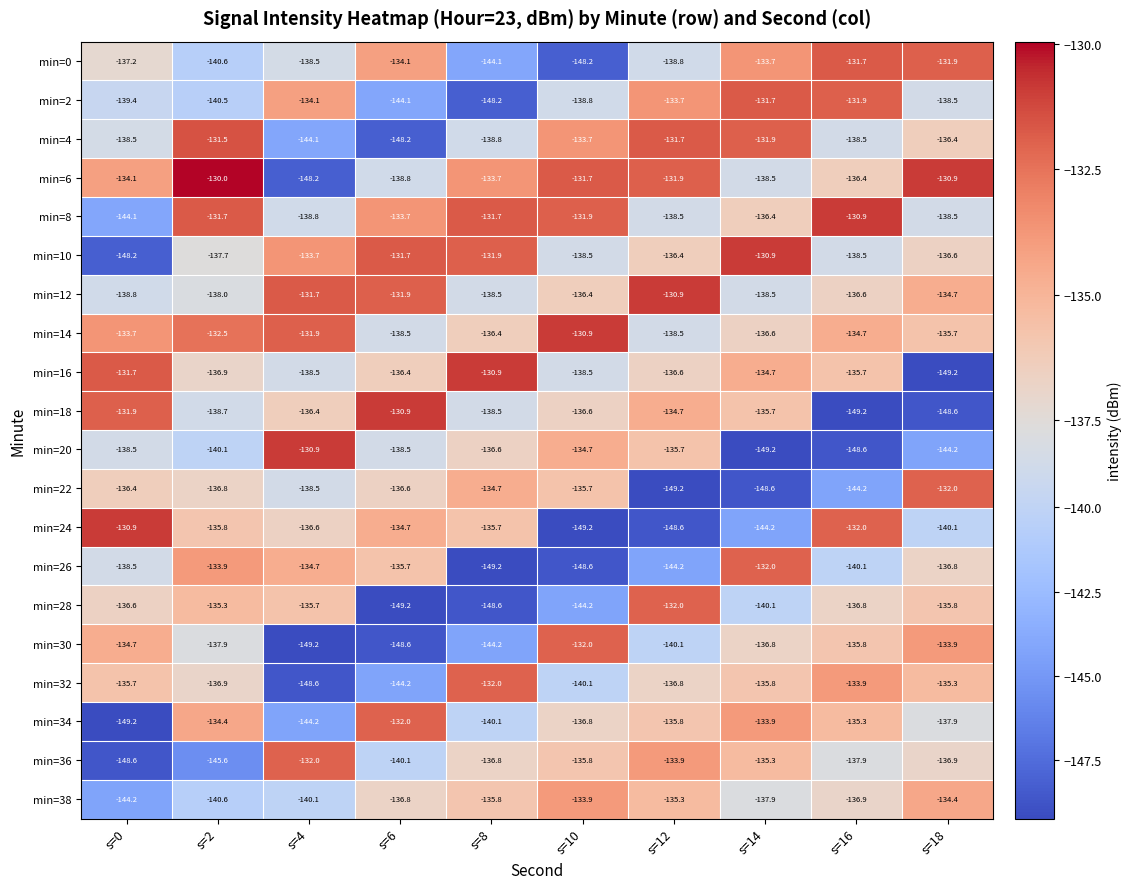

Where is min=4 nearest to the value -139?

s=8